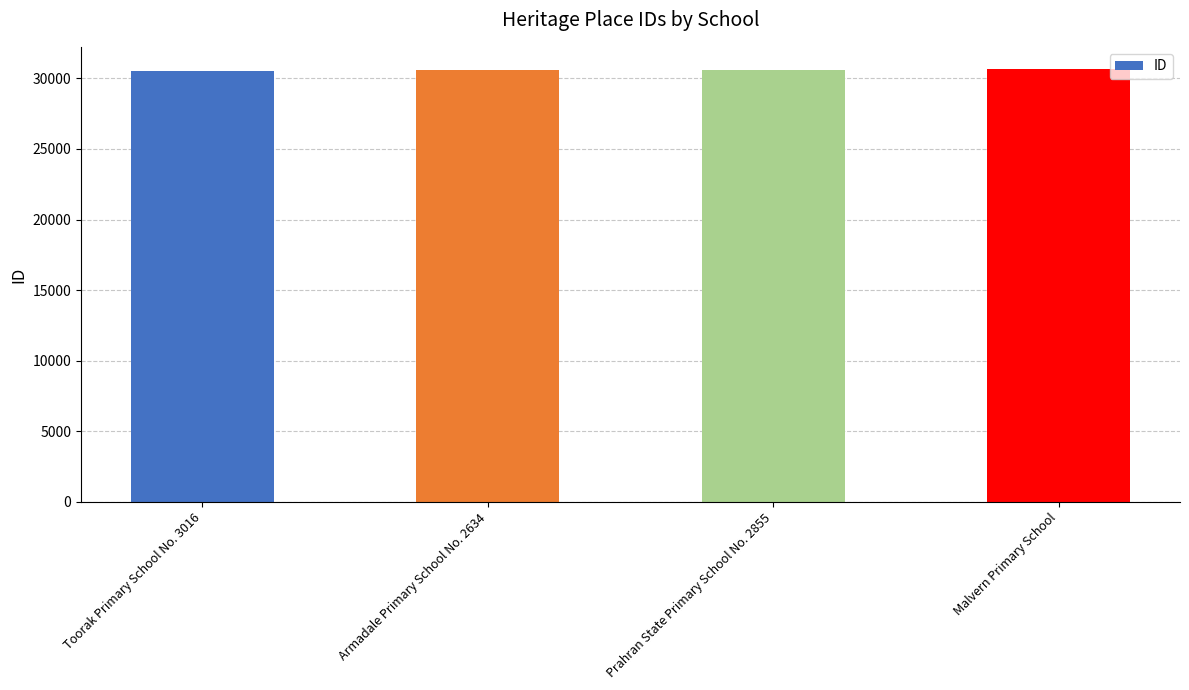

What is the greatest value displayed?

30693